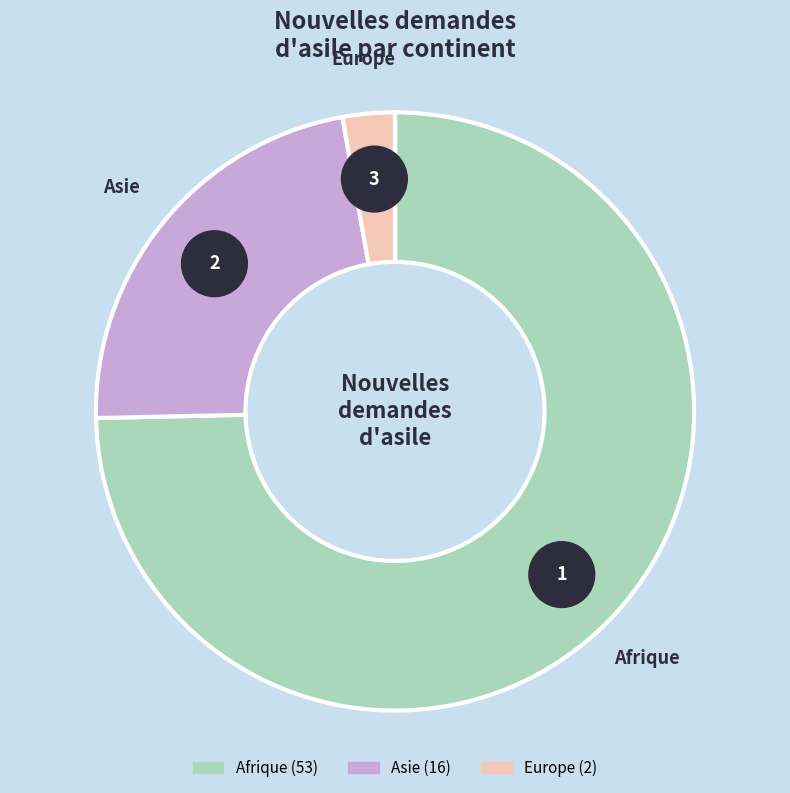

True or false: Océanie accounts for 14% of the total.

False